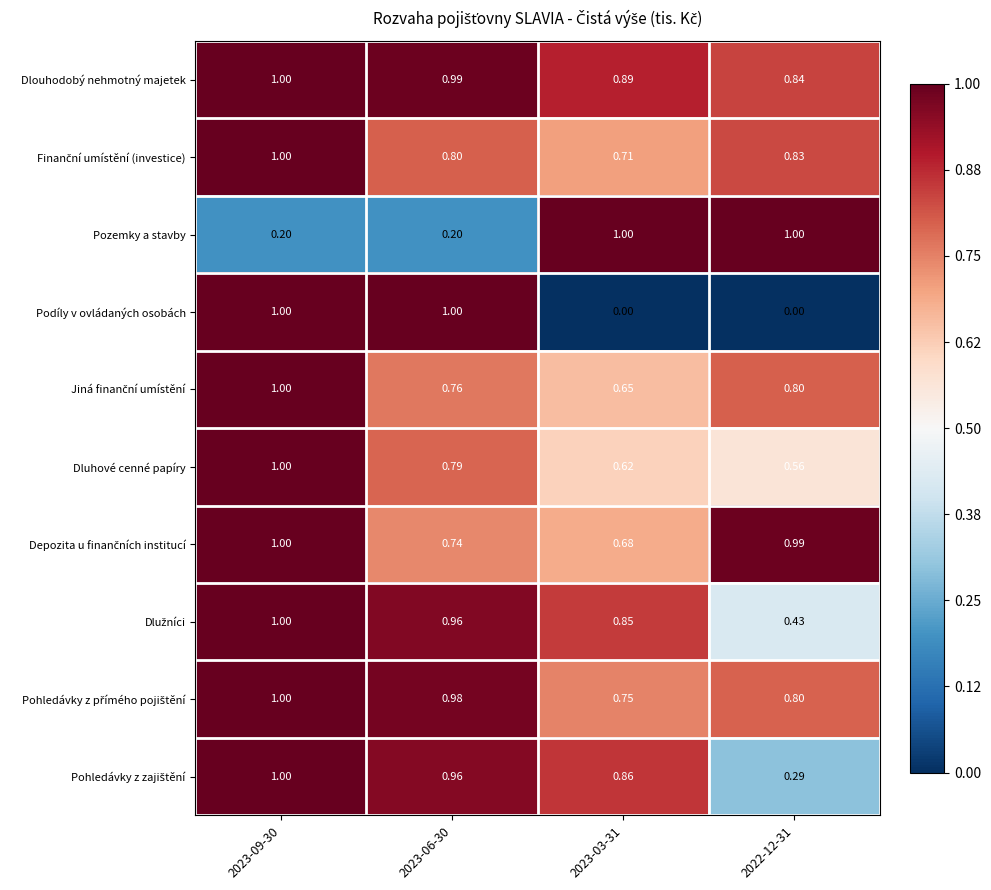

Which series has the largest range (max minus min)?

Podíly v ovládaných osobách